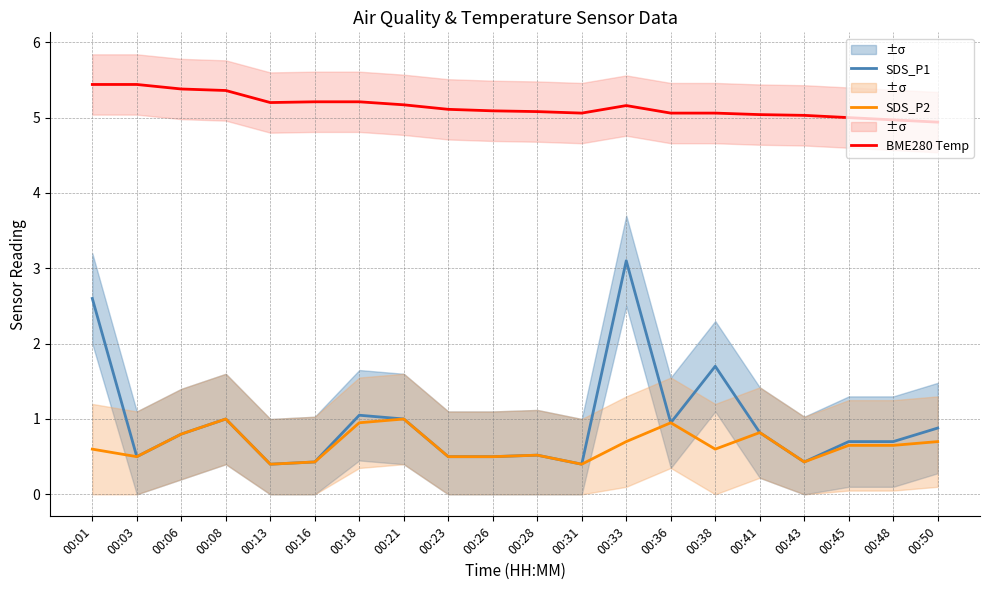

What is the difference between the SDS_P1 values at 00:03 and 00:45?

0.2